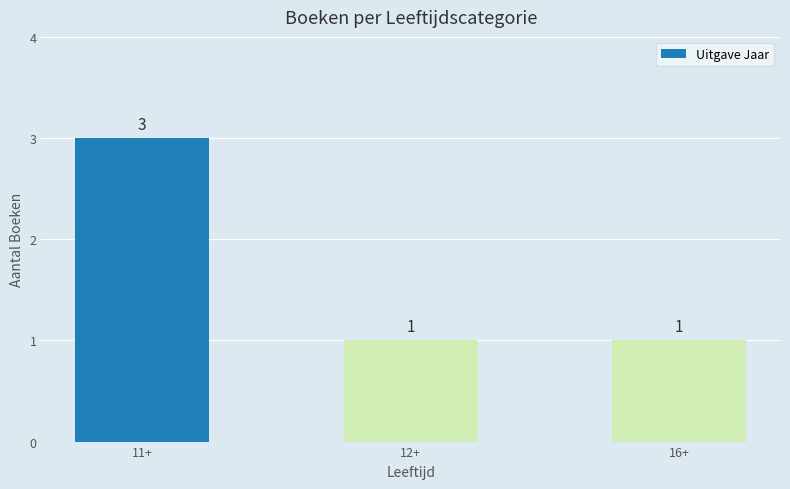

What is the sum of the values at 16+ and 11+?

4